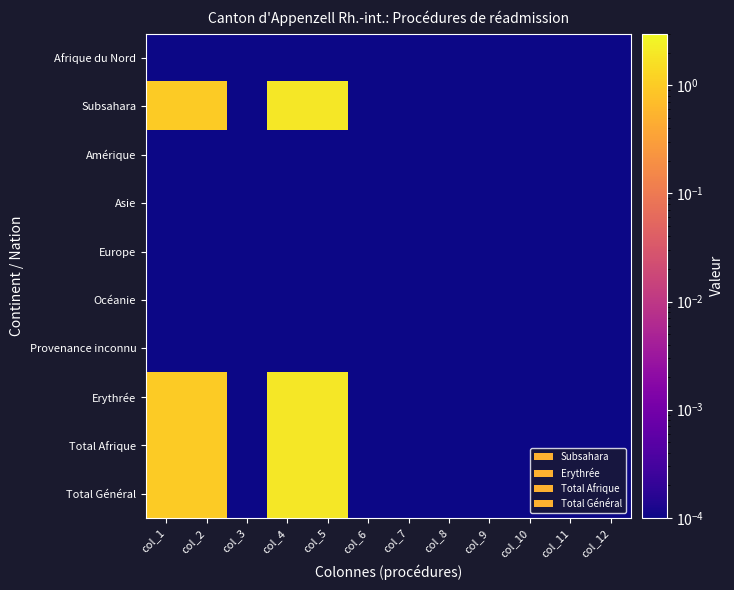

Rank the series at col_10 from lowest to highest value.

Afrique du Nord, Subsahara, Amérique, Asie, Europe, Océanie, Provenance inconnu, Erythrée, Total Afrique, Total Général